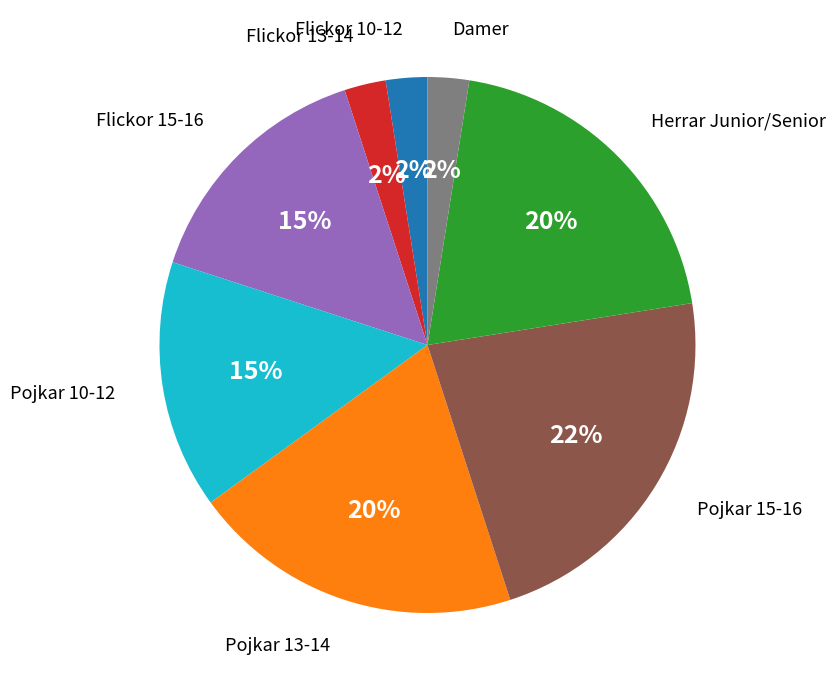

To the nearest percent, what is the average slice percentage?

12%